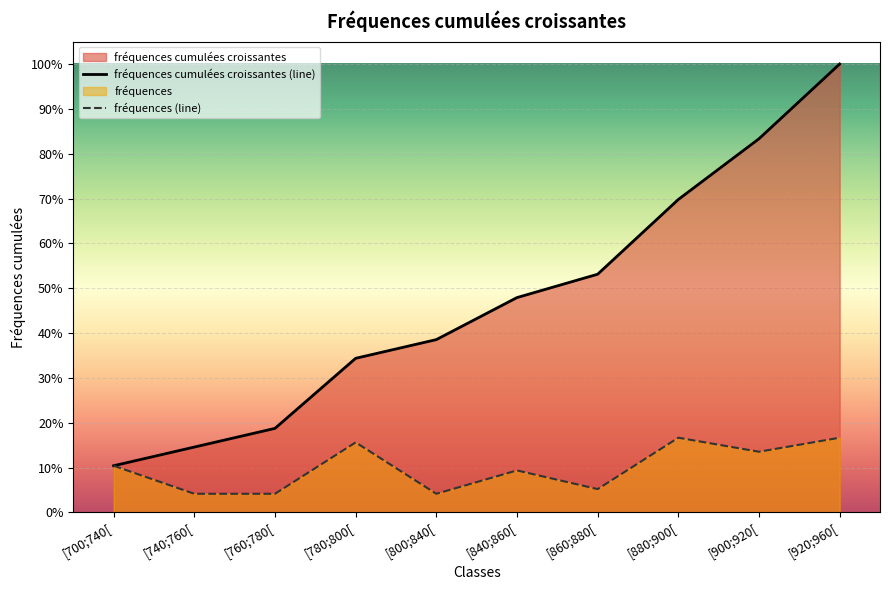

What is the label of the 8th point from the left?

[880;900[